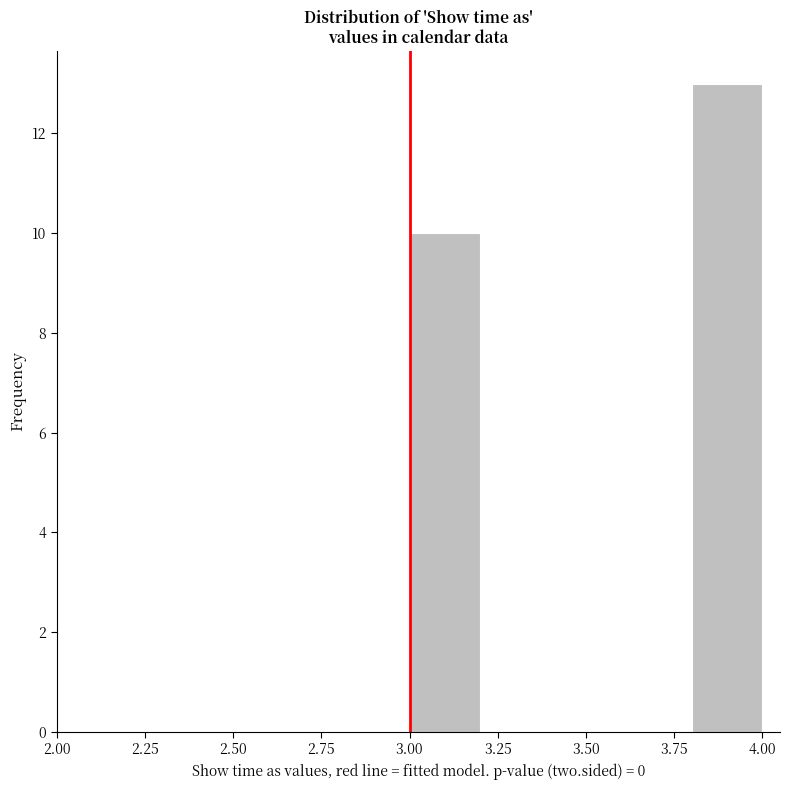

Which range on the x-axis has the tallest bar?

3.8 to 4.0